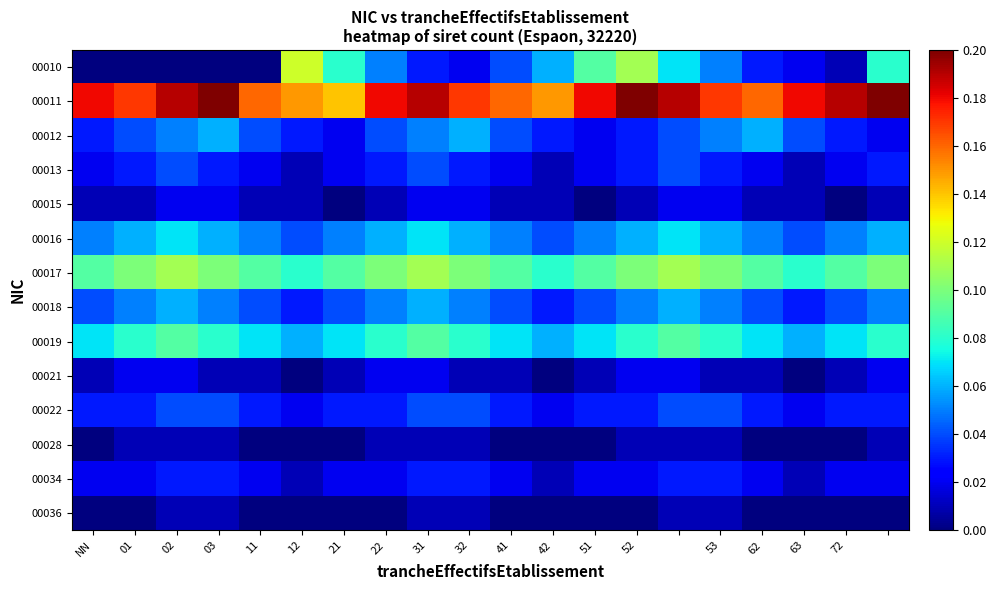

What is the maximum value shown in the chart?

0.2